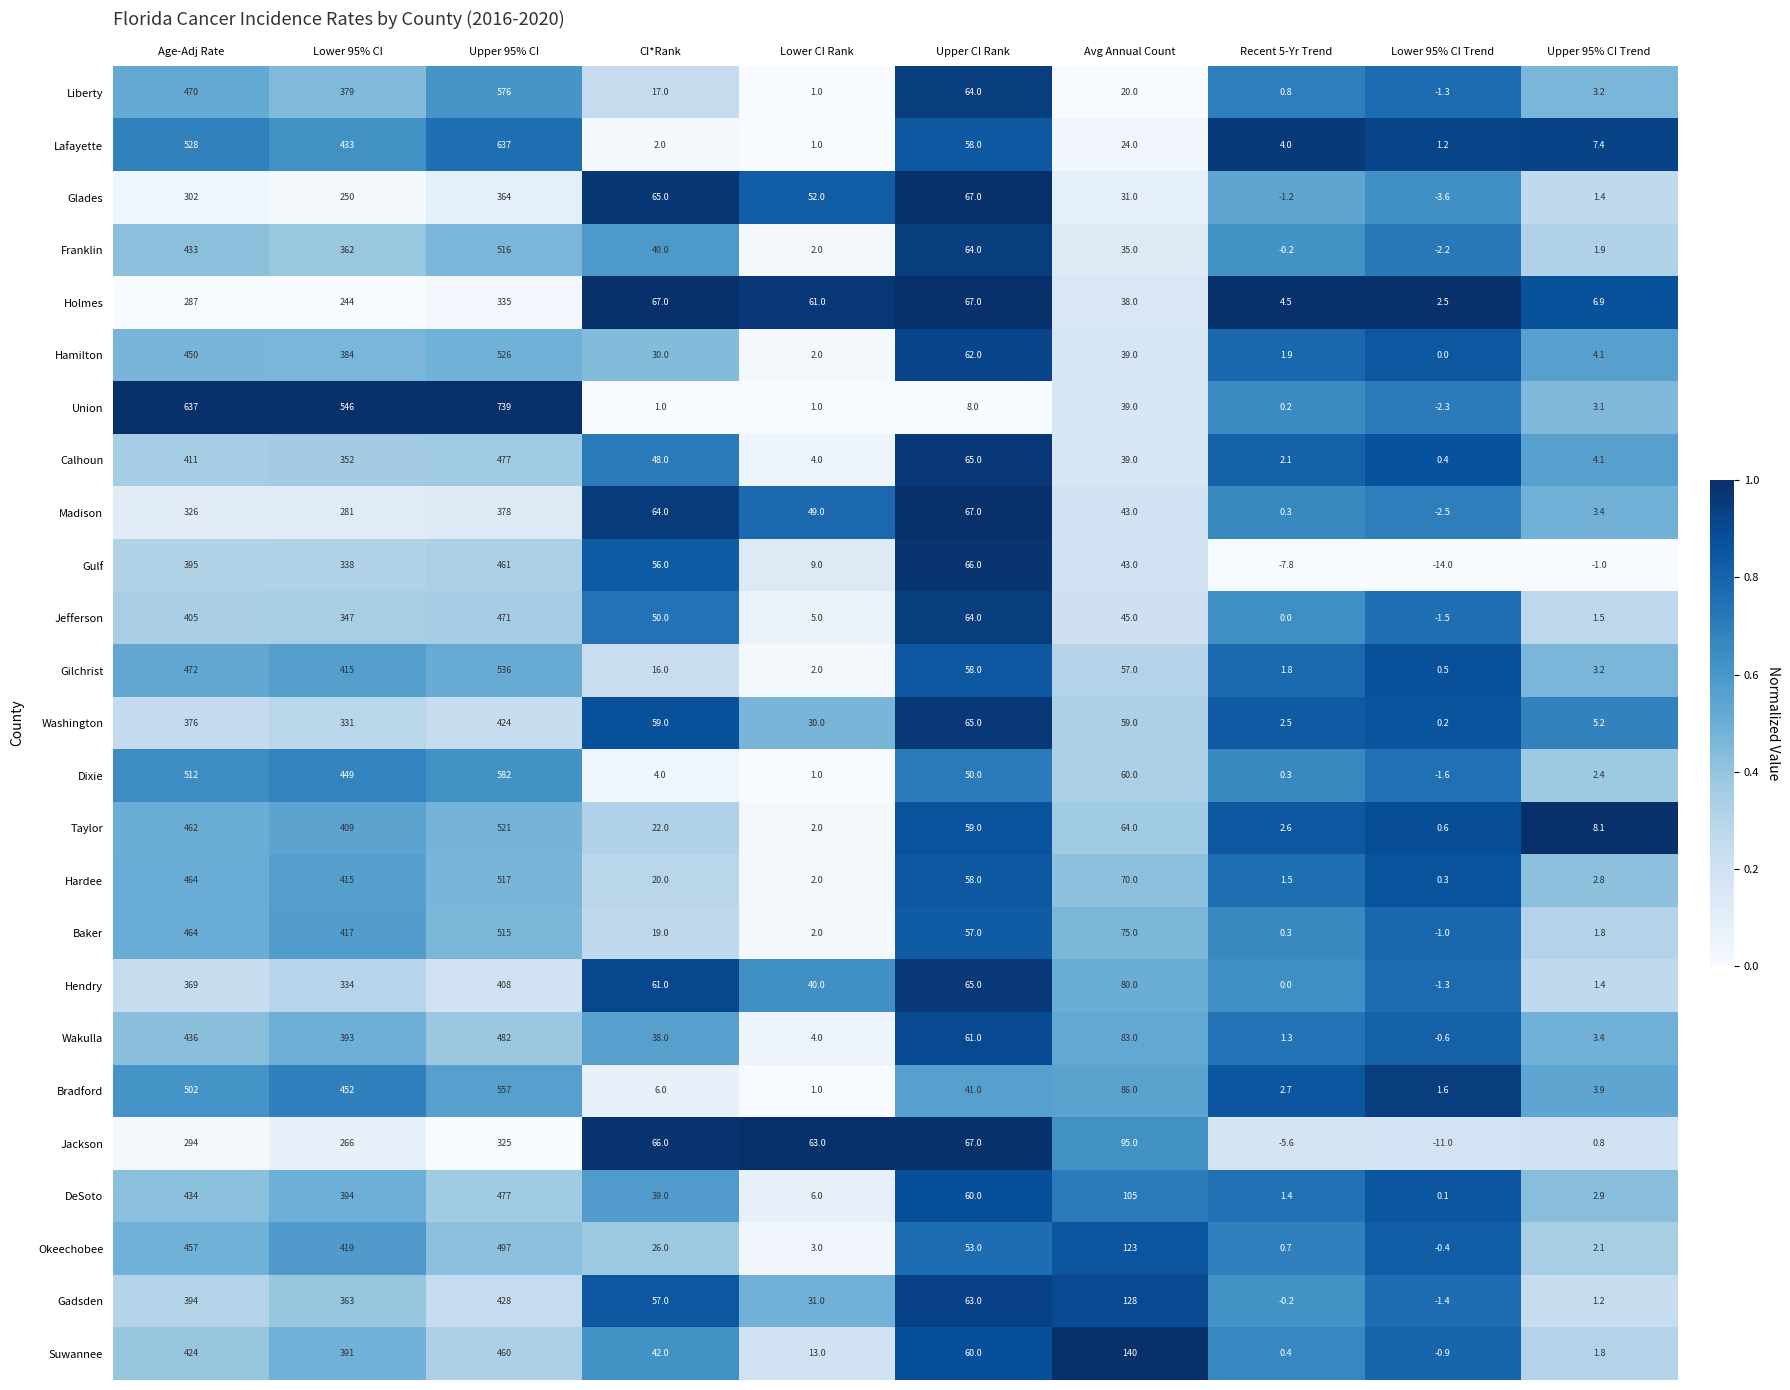

The Union series shows 1185.6 at Upper 95% CI. True or false?

False